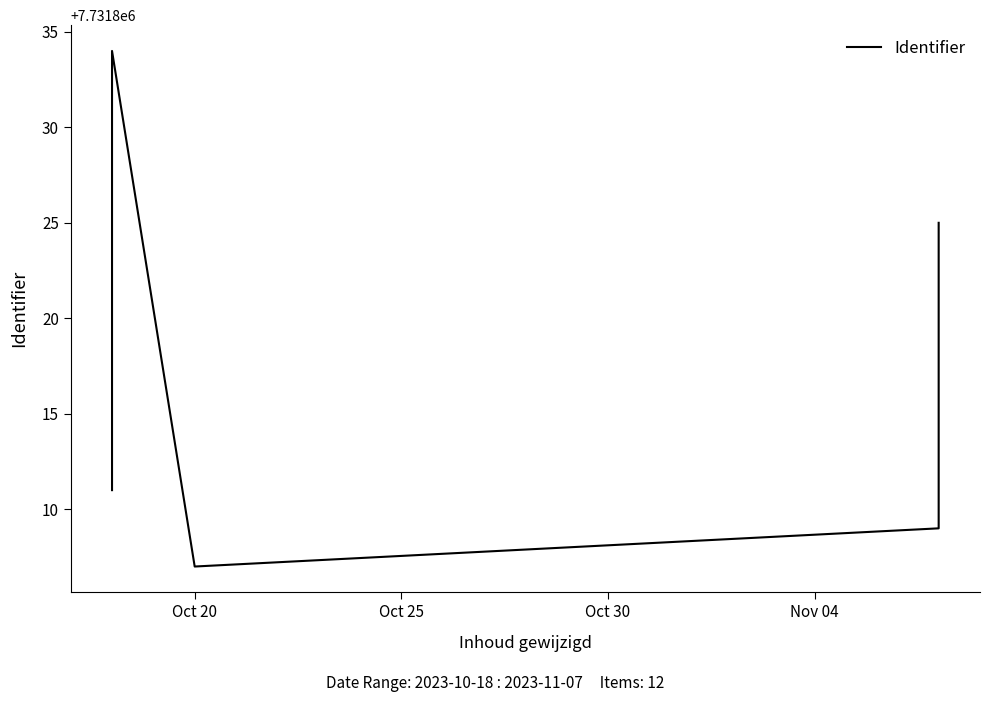

Is this an area chart (filled region under the line)?

No